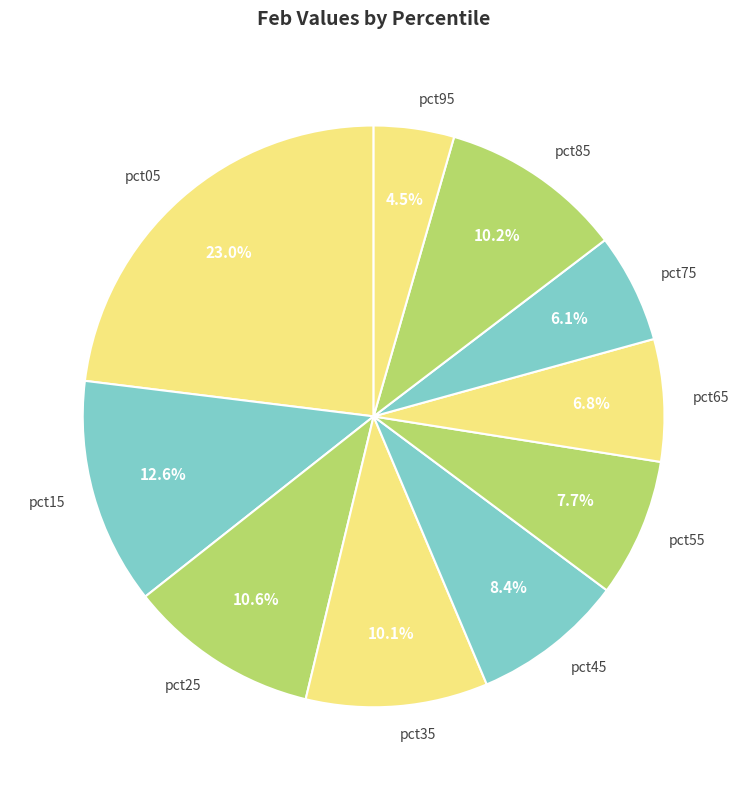

True or false: pct65 accounts for 7% of the total.

True